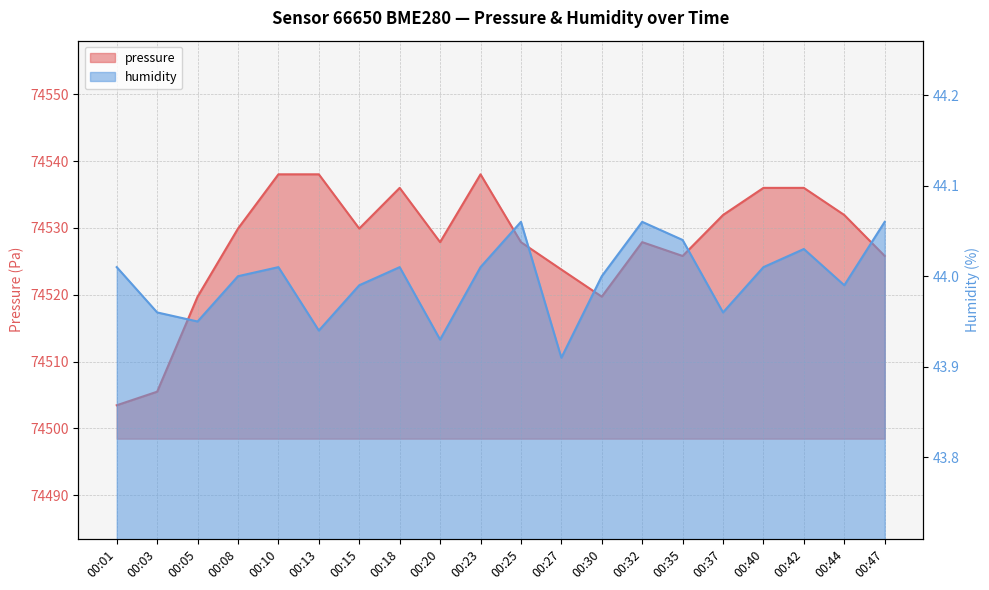

What is the sum of the humidity values at 00:08 and 00:18?

88.0